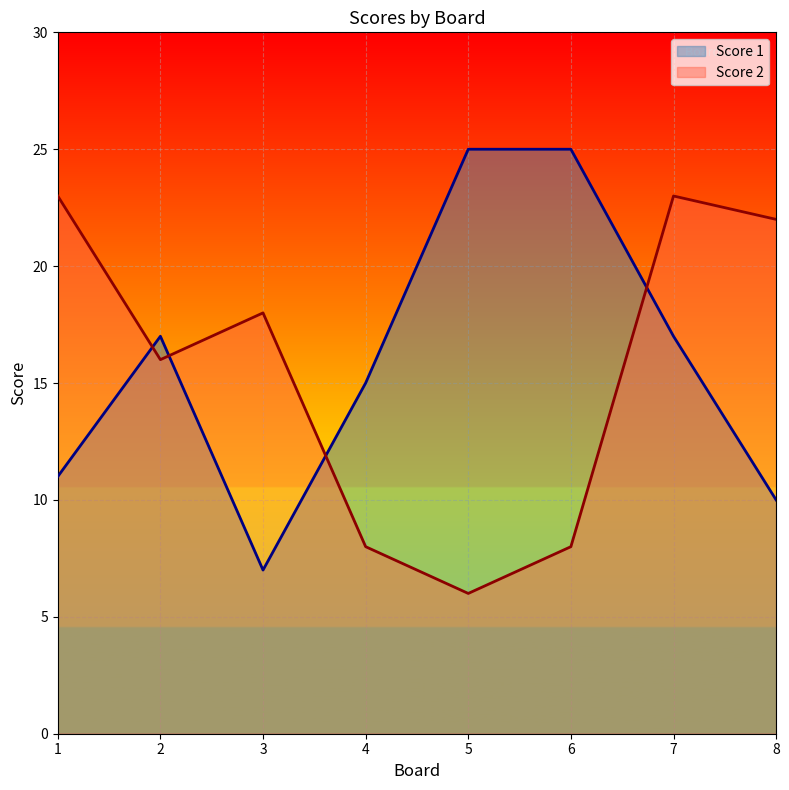

Which series has the largest range (max minus min)?

Score 1